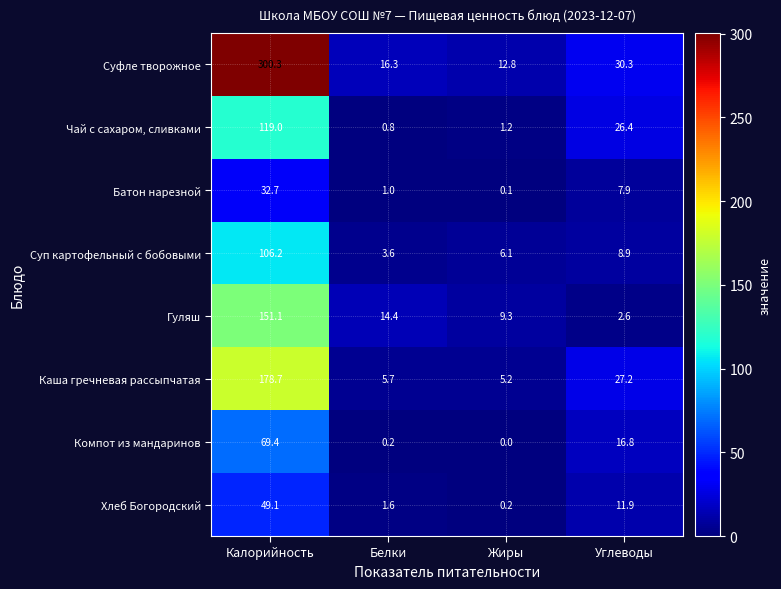

At how many categories does at least one series exceed 209?

1